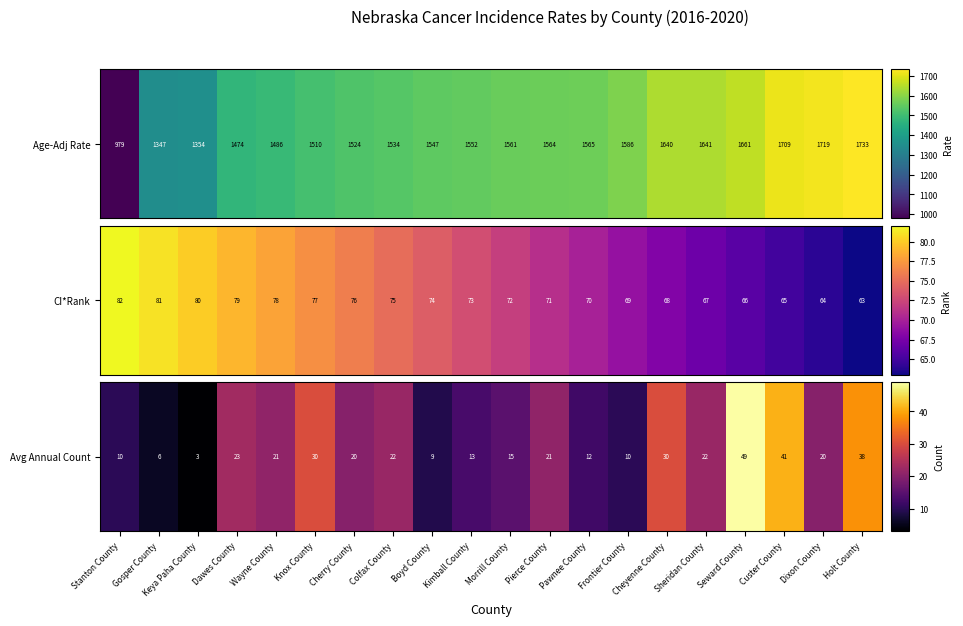

The value at Custer County is 41. True or false?

True